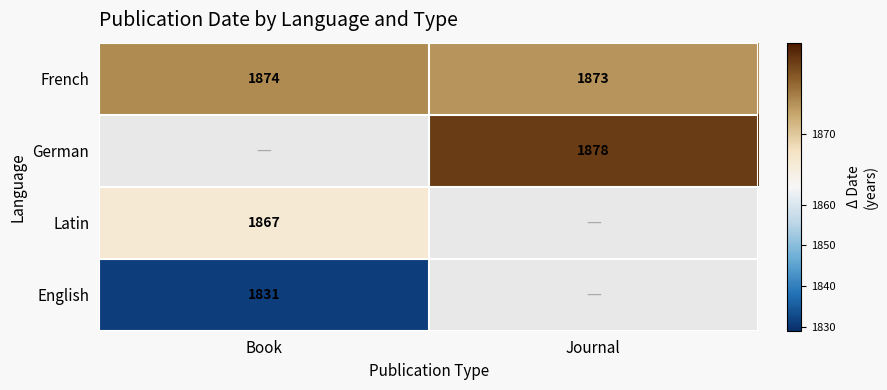

What is the average value of the French series?

1873.5